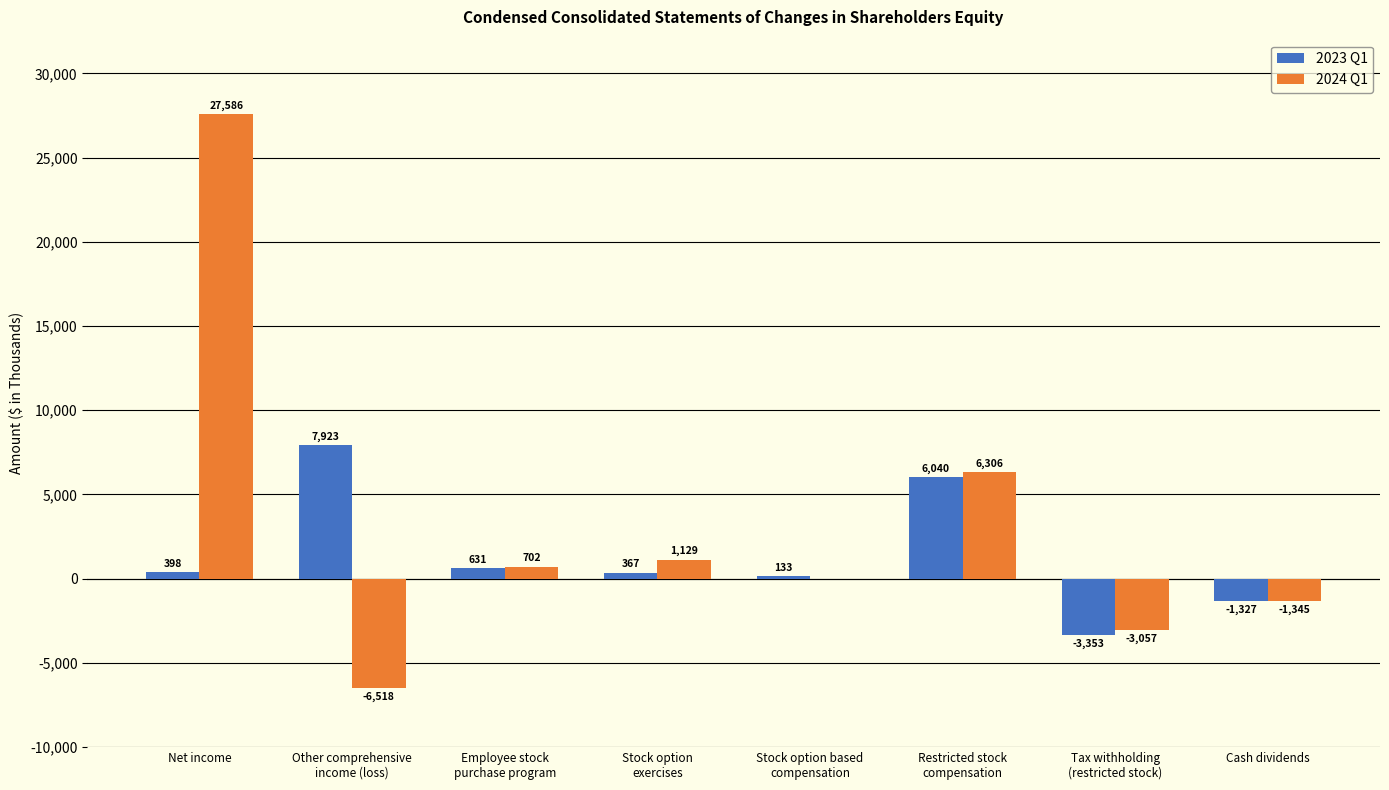

Which series has the largest total across all categories?

2024 Q1